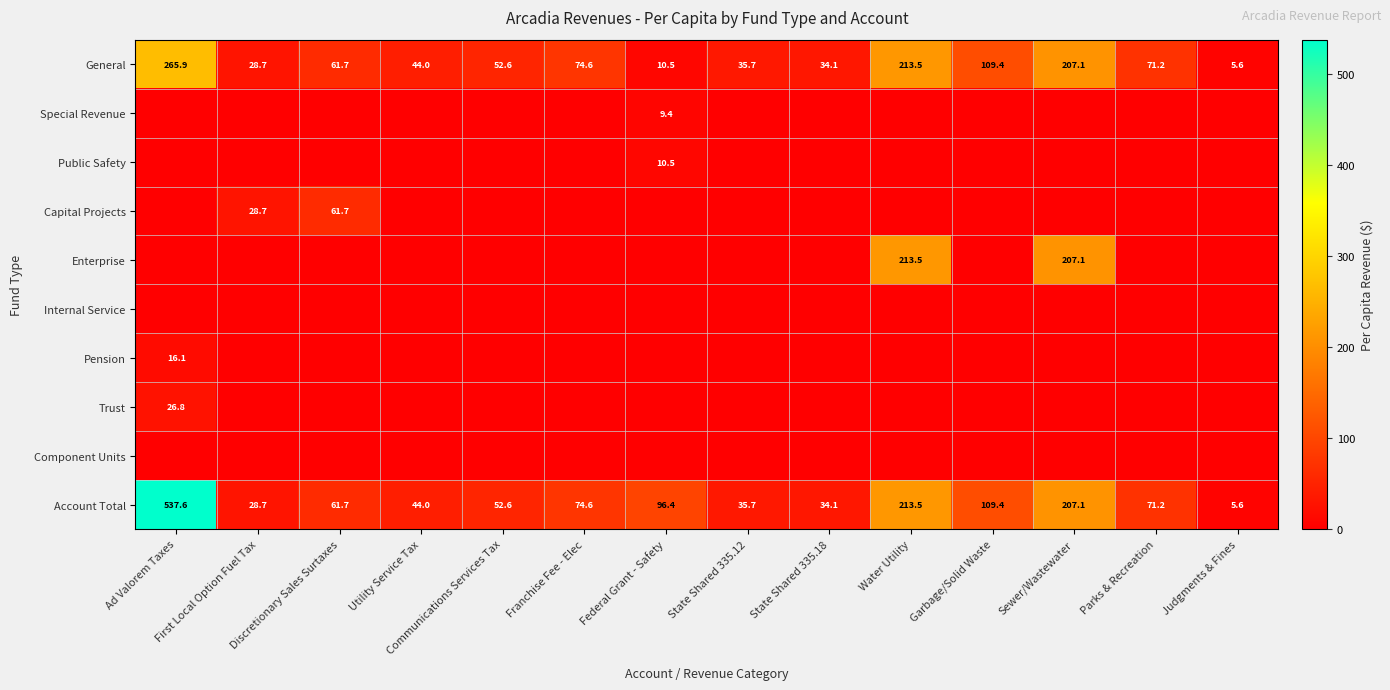

At which category is the sum across all series the highest?

Ad Valorem Taxes